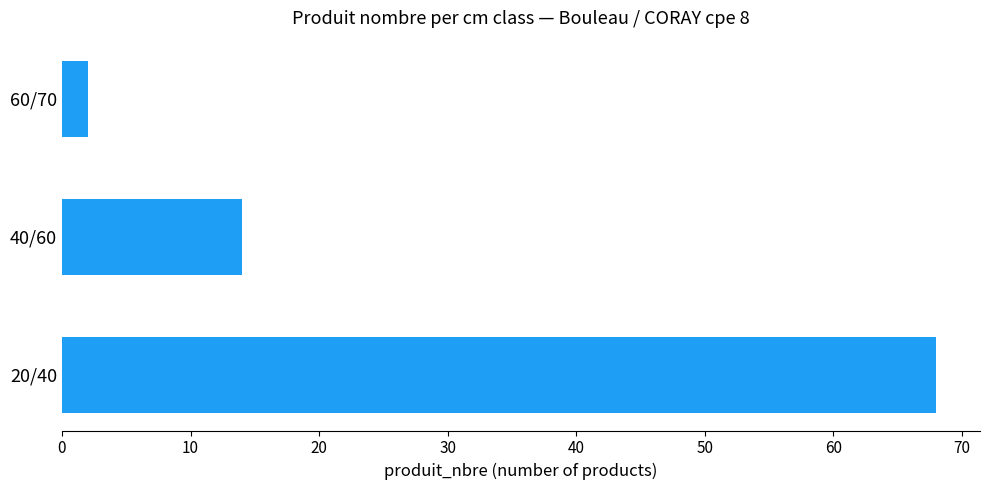

How many data points are less than 14?

1